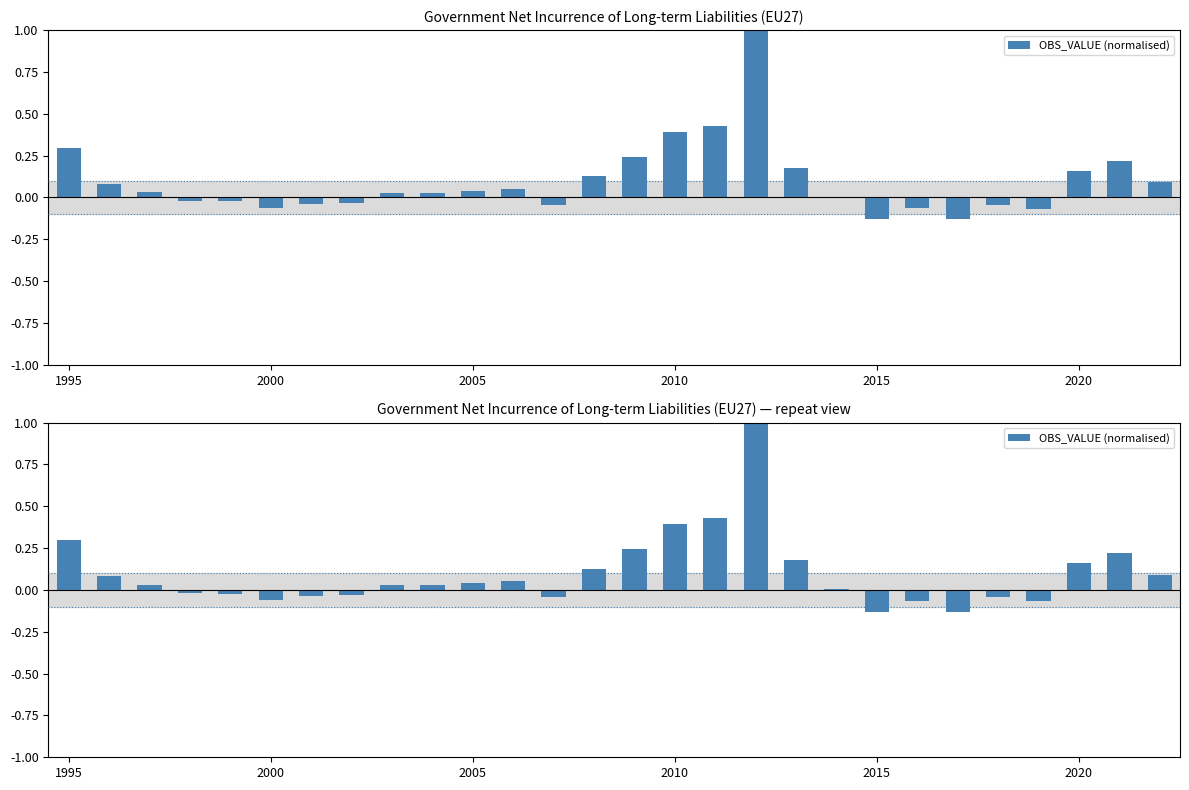

What is the smallest value displayed?

-0.1